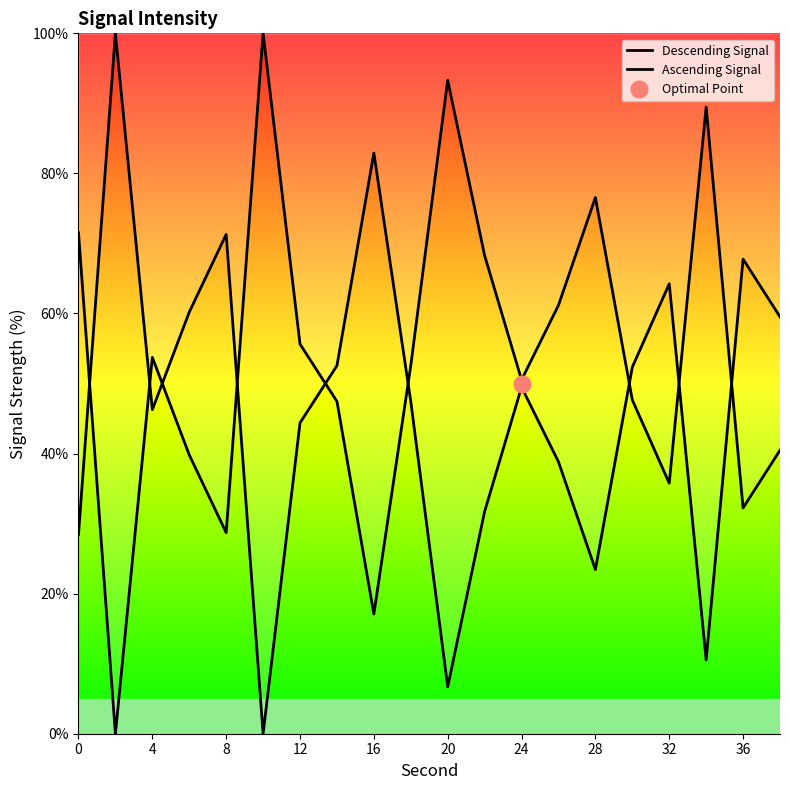

What is the difference between the highest and lowest values at 0?

43.1